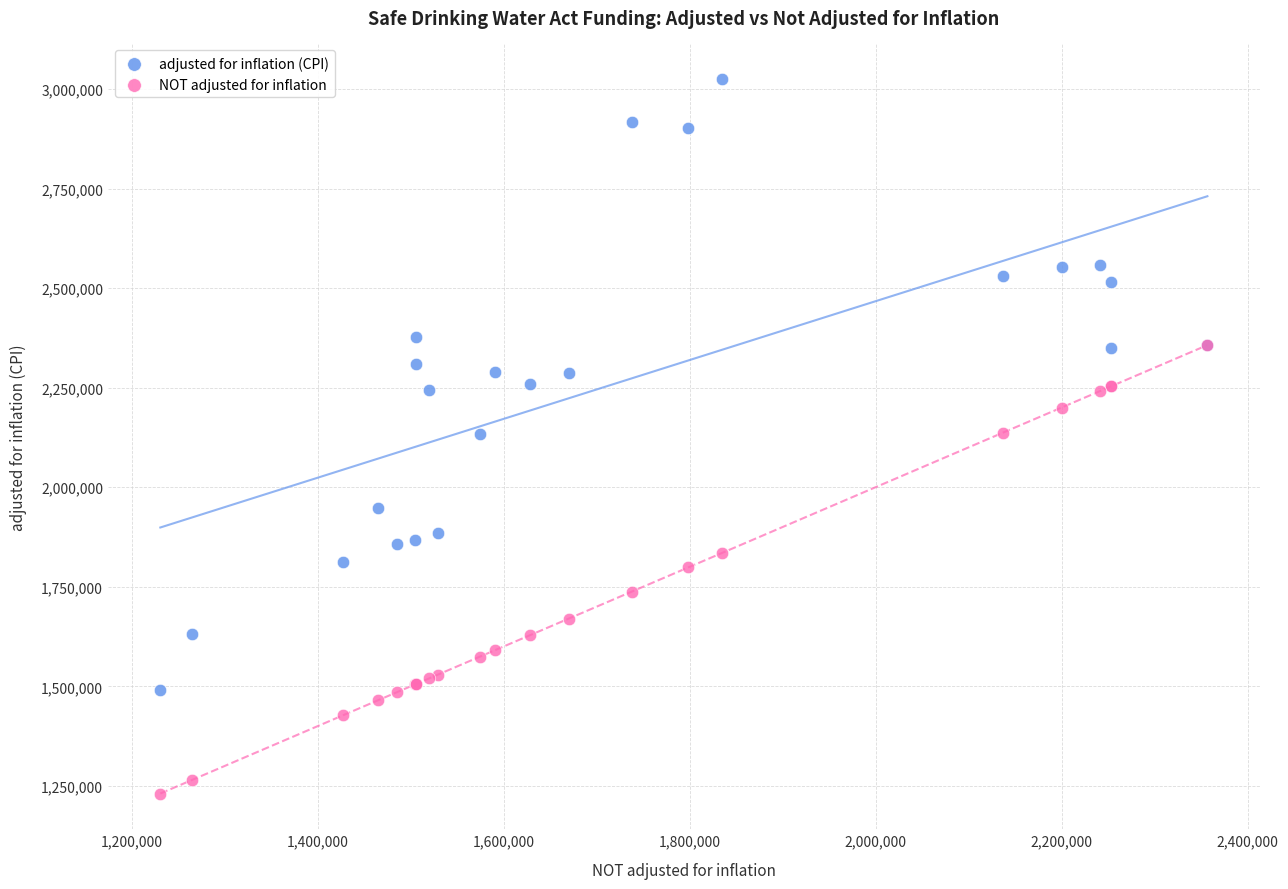

Which series reaches the maximum Y coordinate?

adjusted for inflation (CPI)